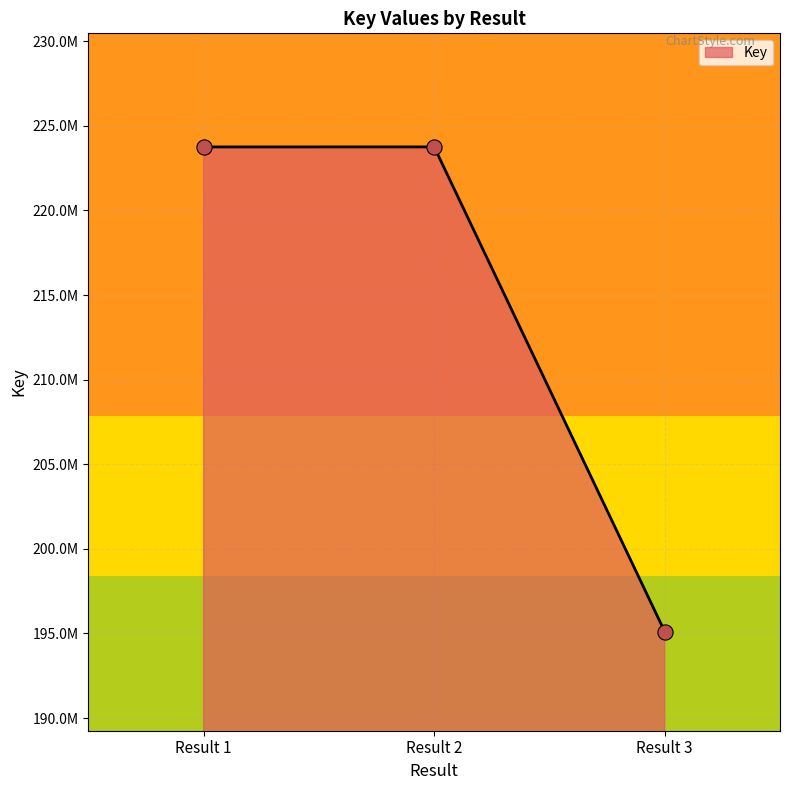

Is this an area chart (filled region under the line)?

Yes